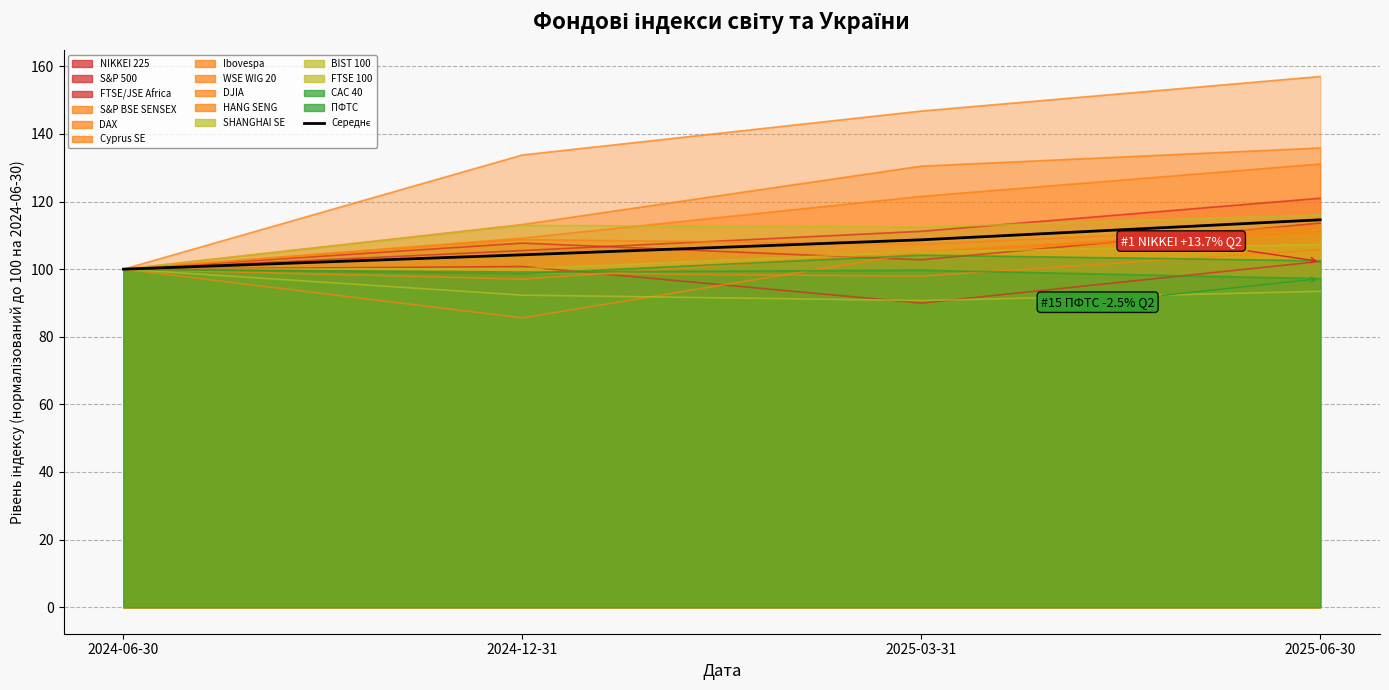

Where does the data first go above 108?

2025-03-31